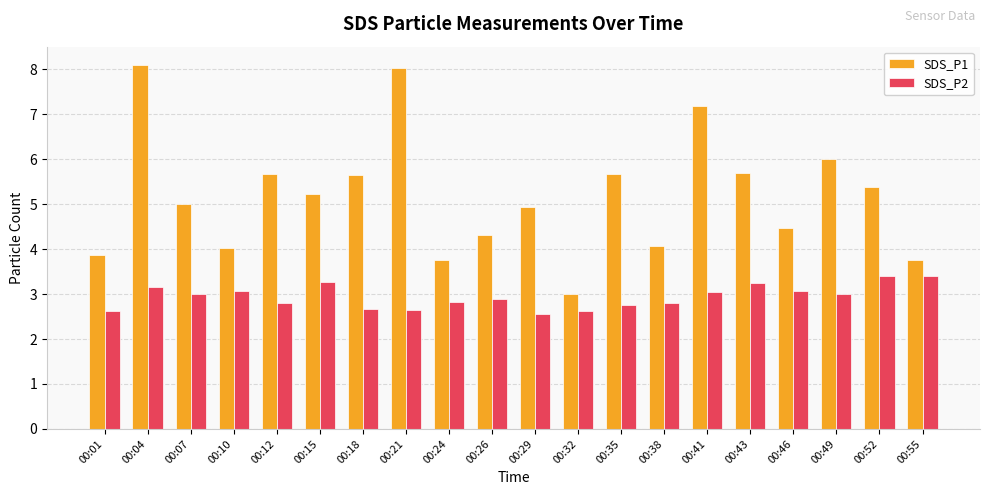

What is the maximum value for SDS_P1?

8.1